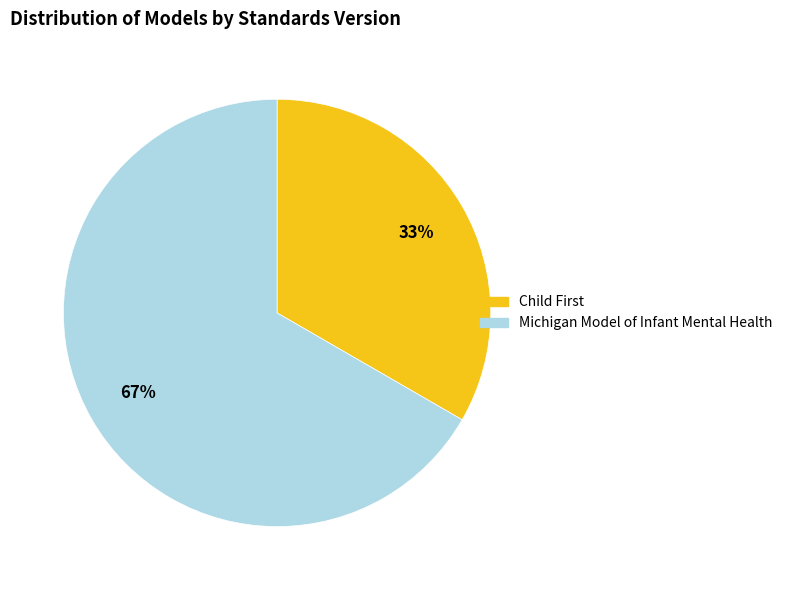

Count the number of slices in the pie.

2